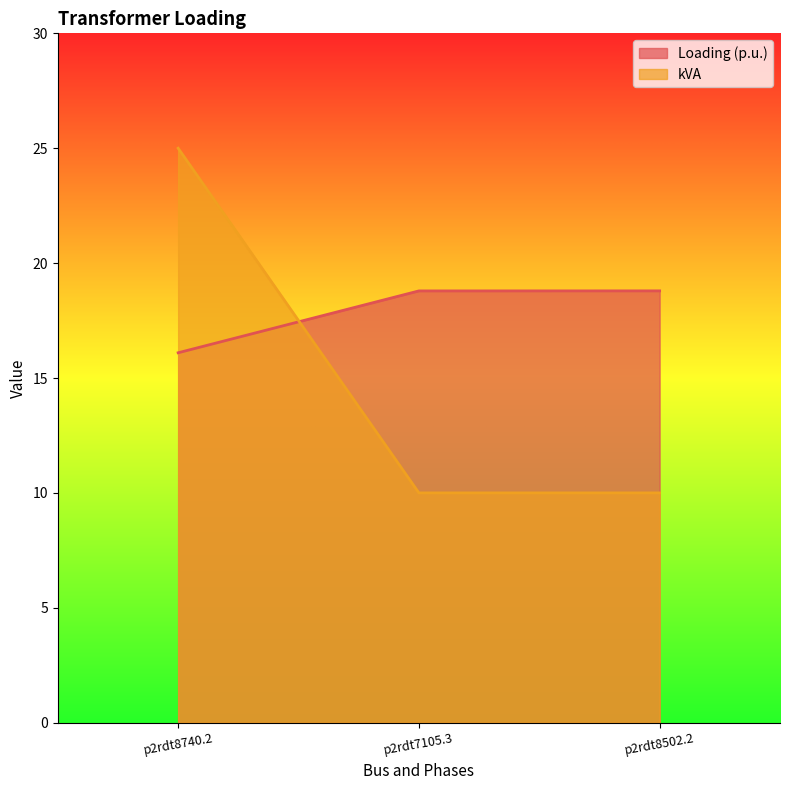

What is the label of the 1st point from the right?

p2rdt8502.2